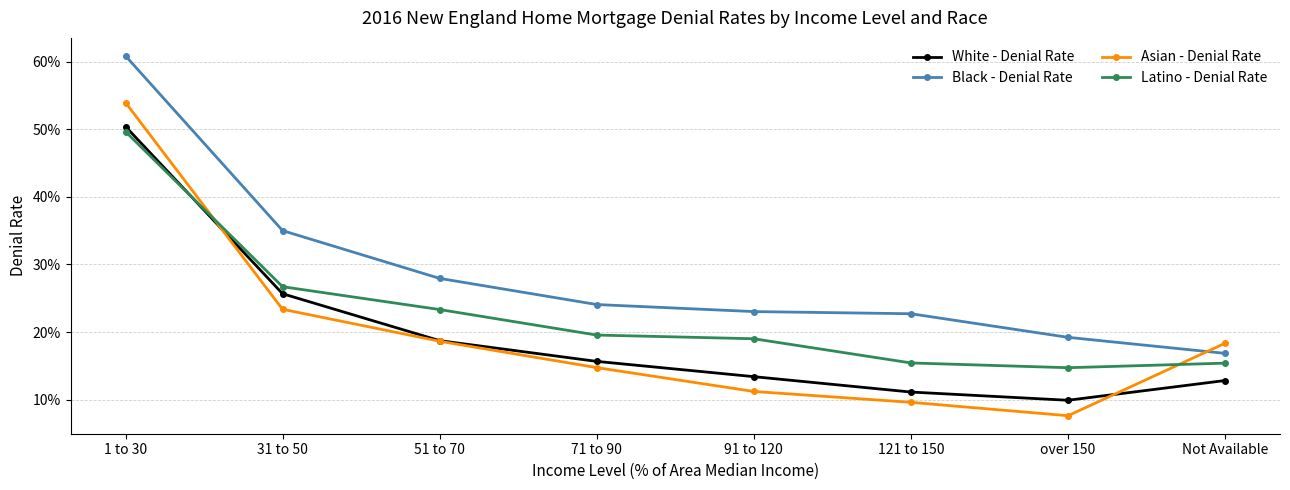

Which series has the widest spread of values?

Asian - Denial Rate